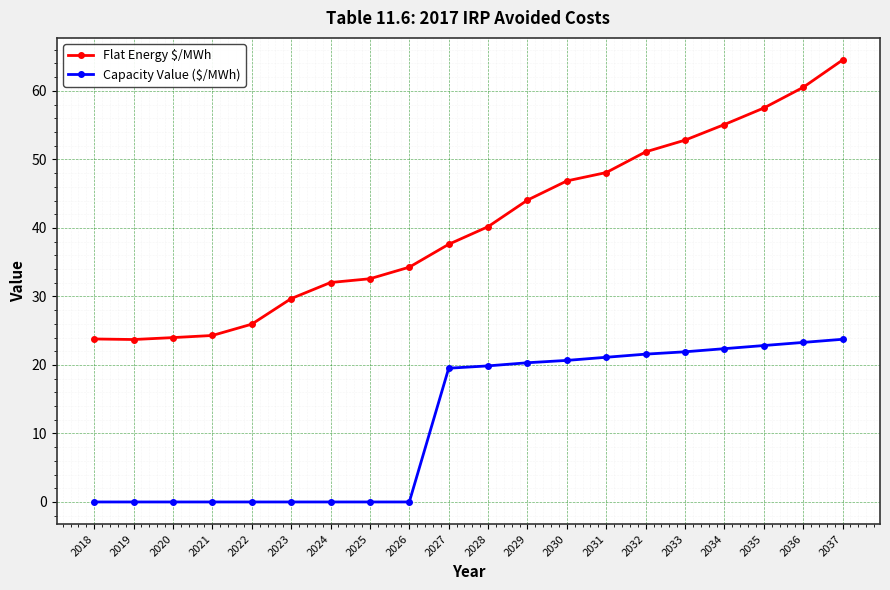

At 2027, list the series in order from largest to smallest.

Flat Energy $/MWh, Capacity Value ($/MWh)